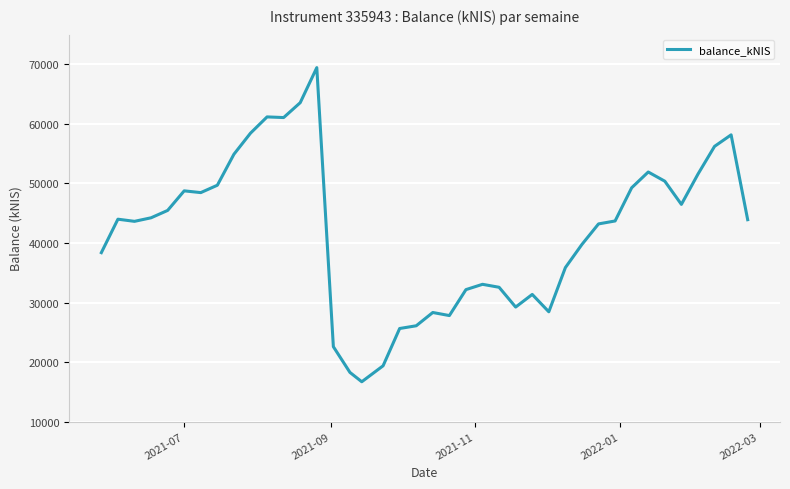

What is the maximum value shown in the chart?

69455.7